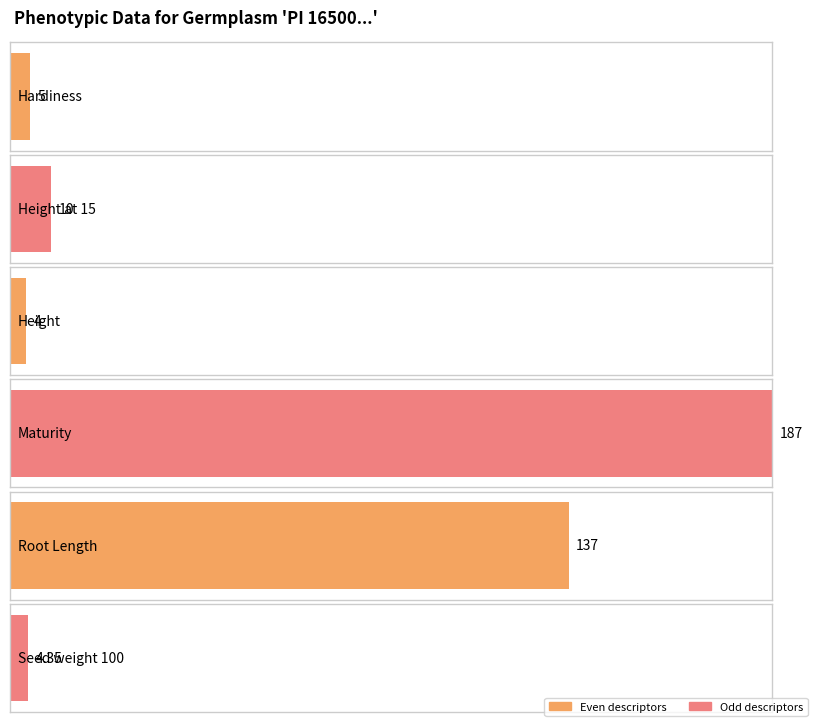

Does the chart contain any negative values?

No